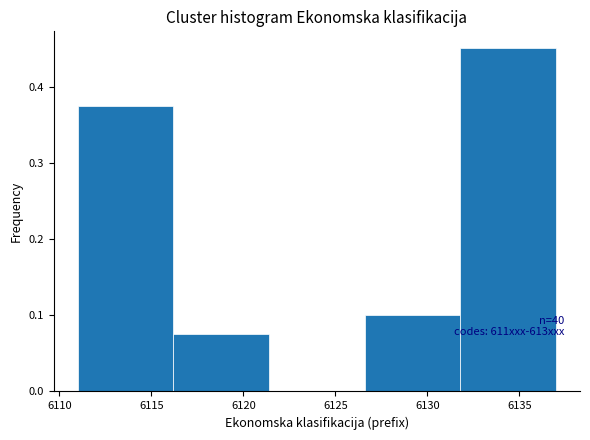

Over which range of the x-axis is the bar tallest?

6131.8 to 6137.0